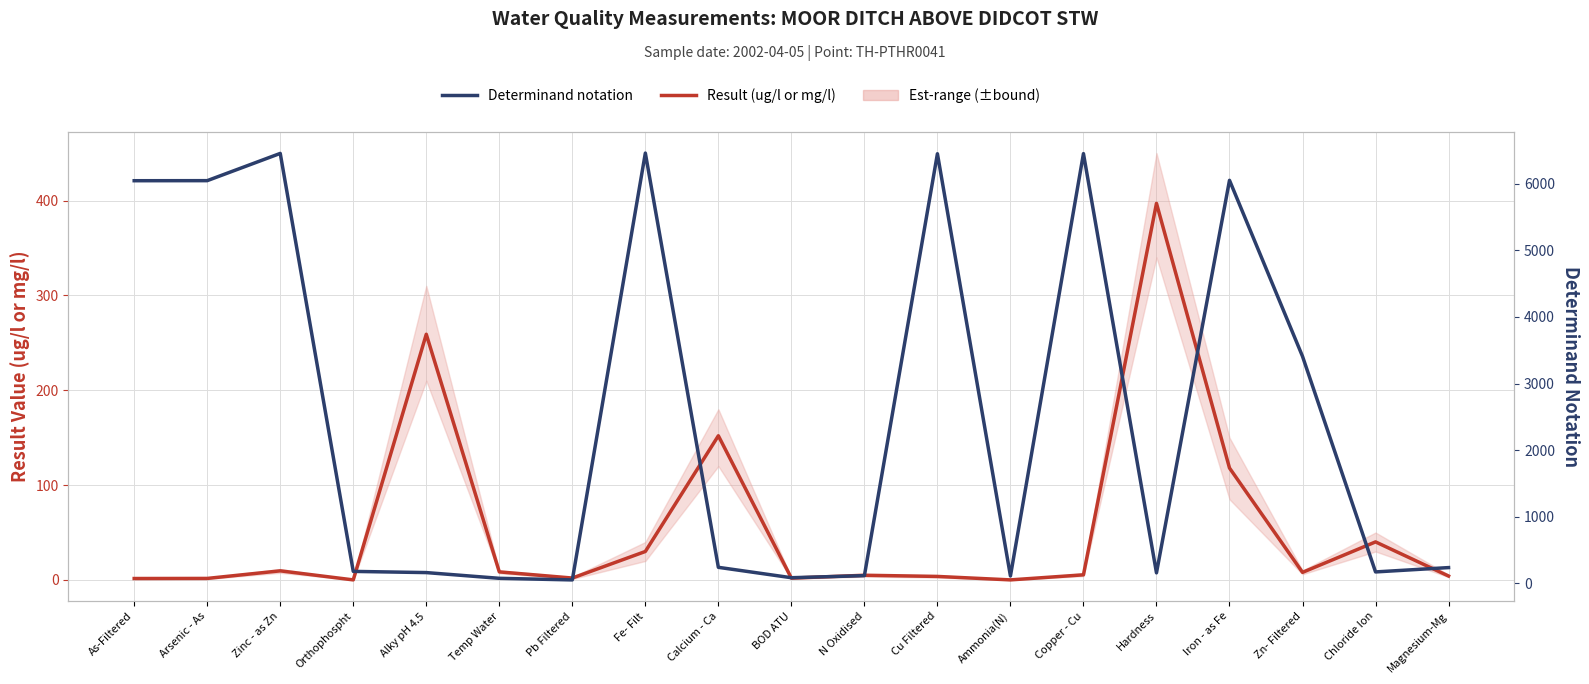

The value of Determinand notation at Fe- Filt is 10120.6. True or false?

False